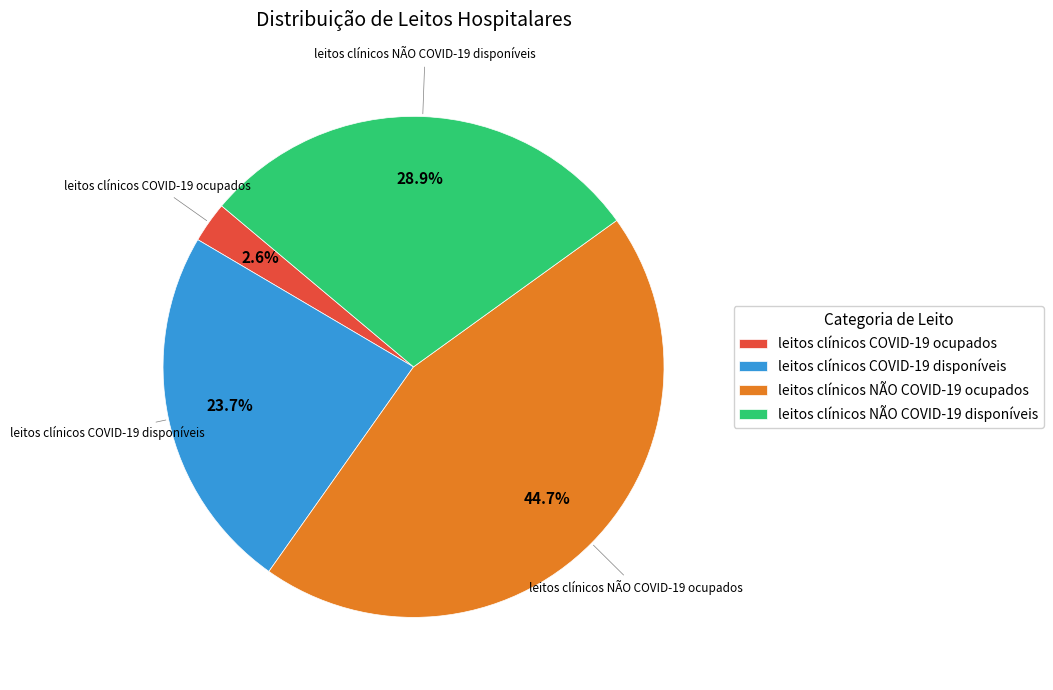

Count the number of slices in the pie.

4